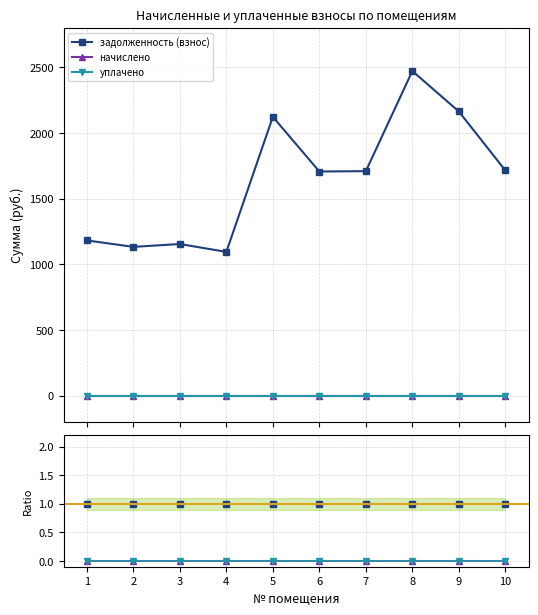

Does the chart have visible grid lines?

Yes